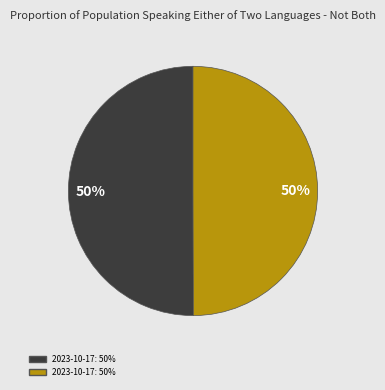

To the nearest percent, what is the average slice percentage?

50%